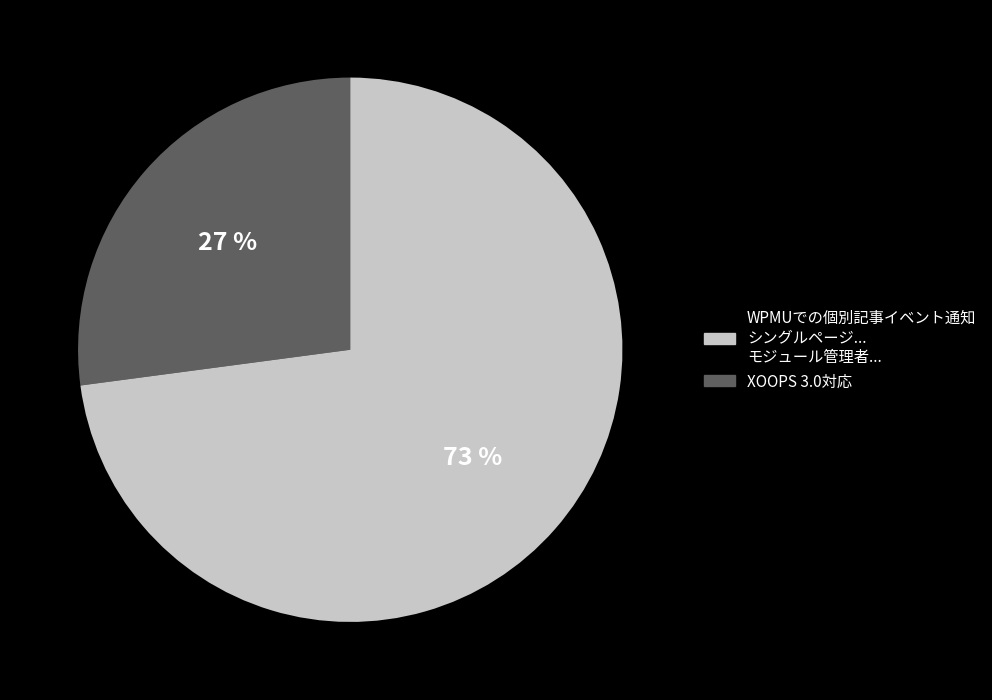

Is there any slice that represents more than half of the pie?

Yes